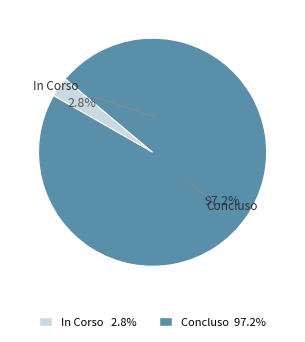

Which category has the smallest portion of the pie?

In Corso